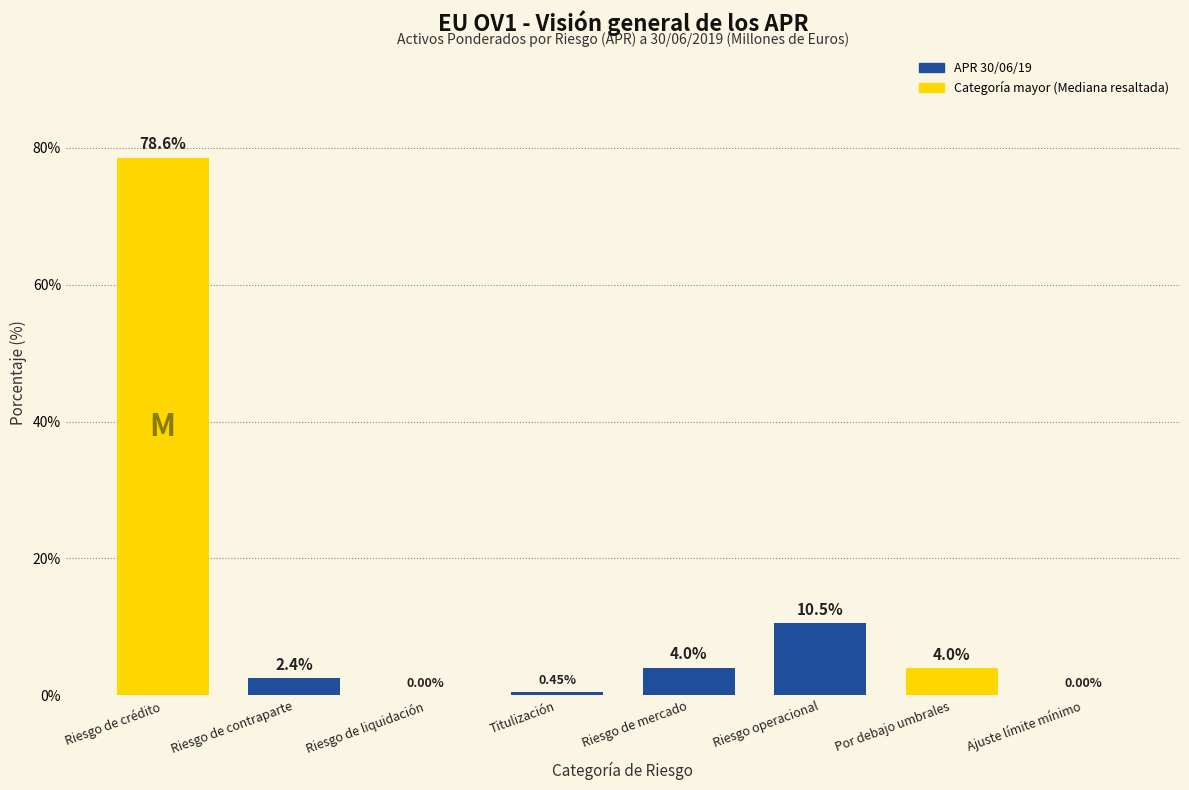

At which label does the data first exceed 3?

Riesgo de crédito